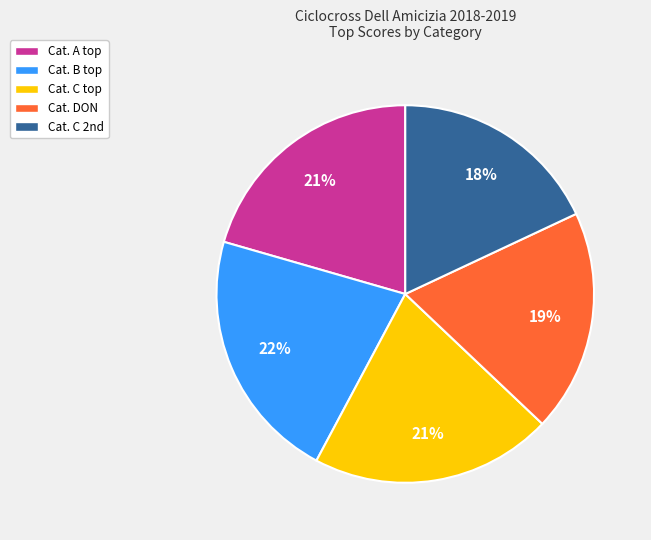

To the nearest percent, what is the average slice percentage?

20%